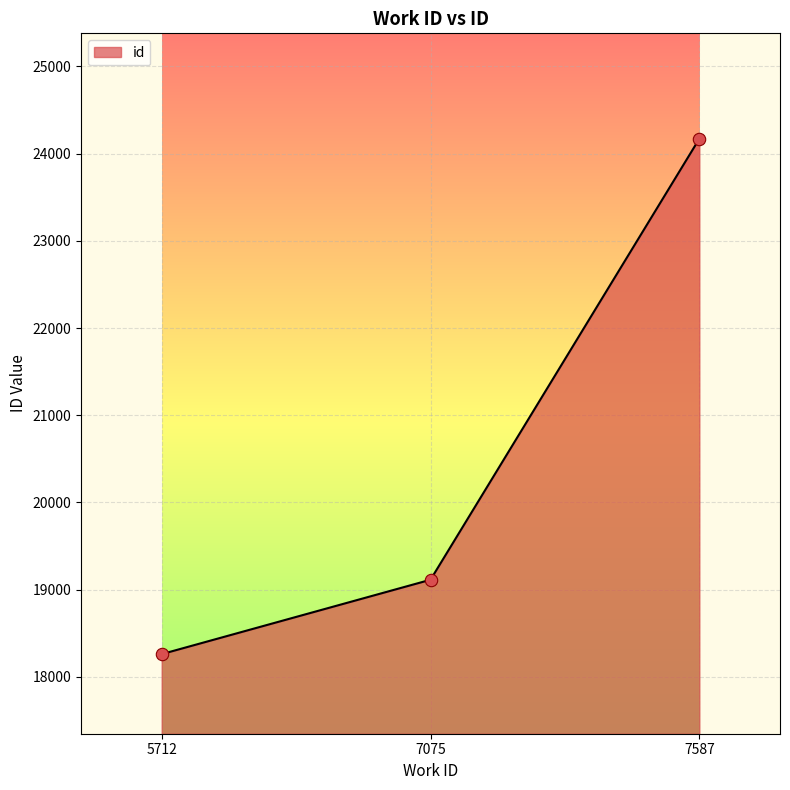

Between 5712 and 7075, which is larger?

7075